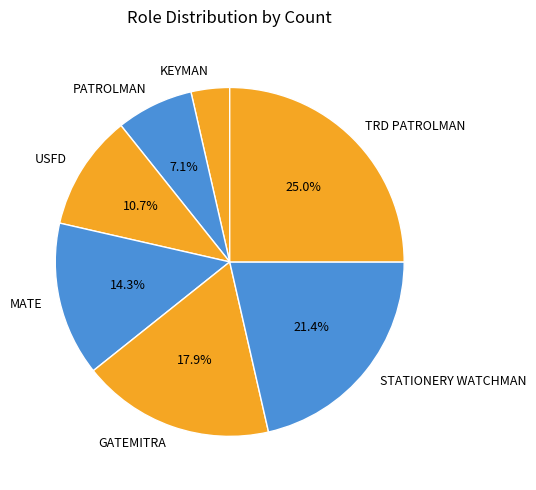

To the nearest percent, what portion does TRD PATROLMAN represent?

25%